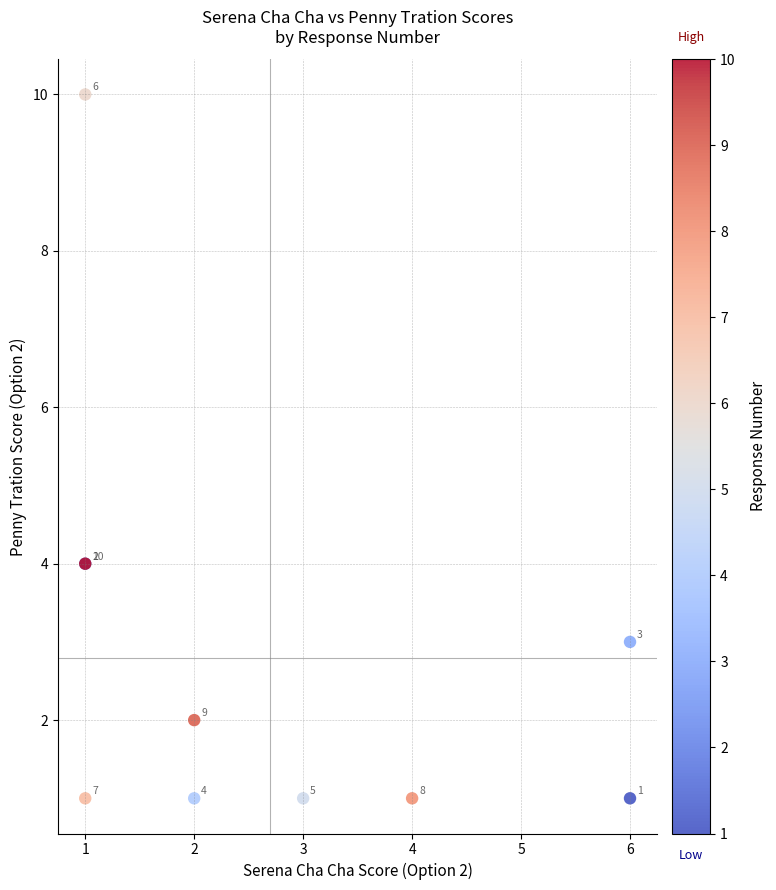

What Y value in the scatter plot is closest to 5?

4